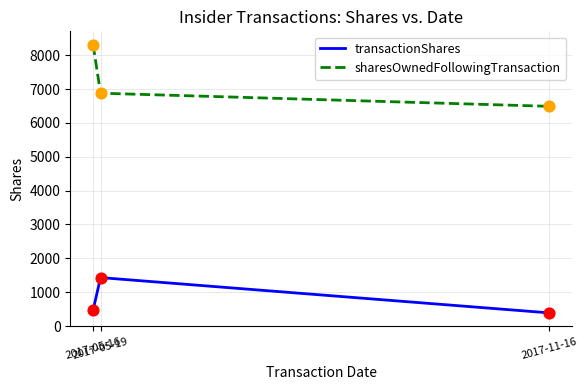

At how many categories does at least one series exceed 2156?

3